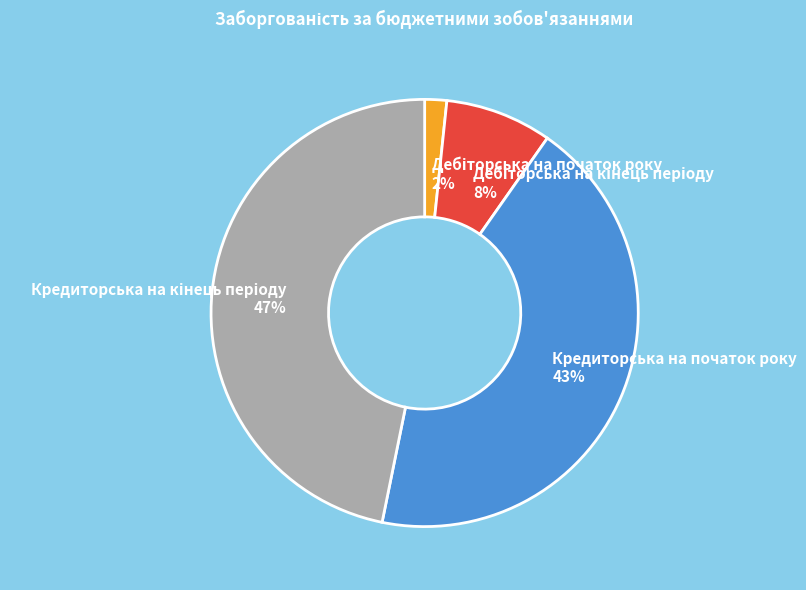

To the nearest percent, what is the average slice percentage?

25%